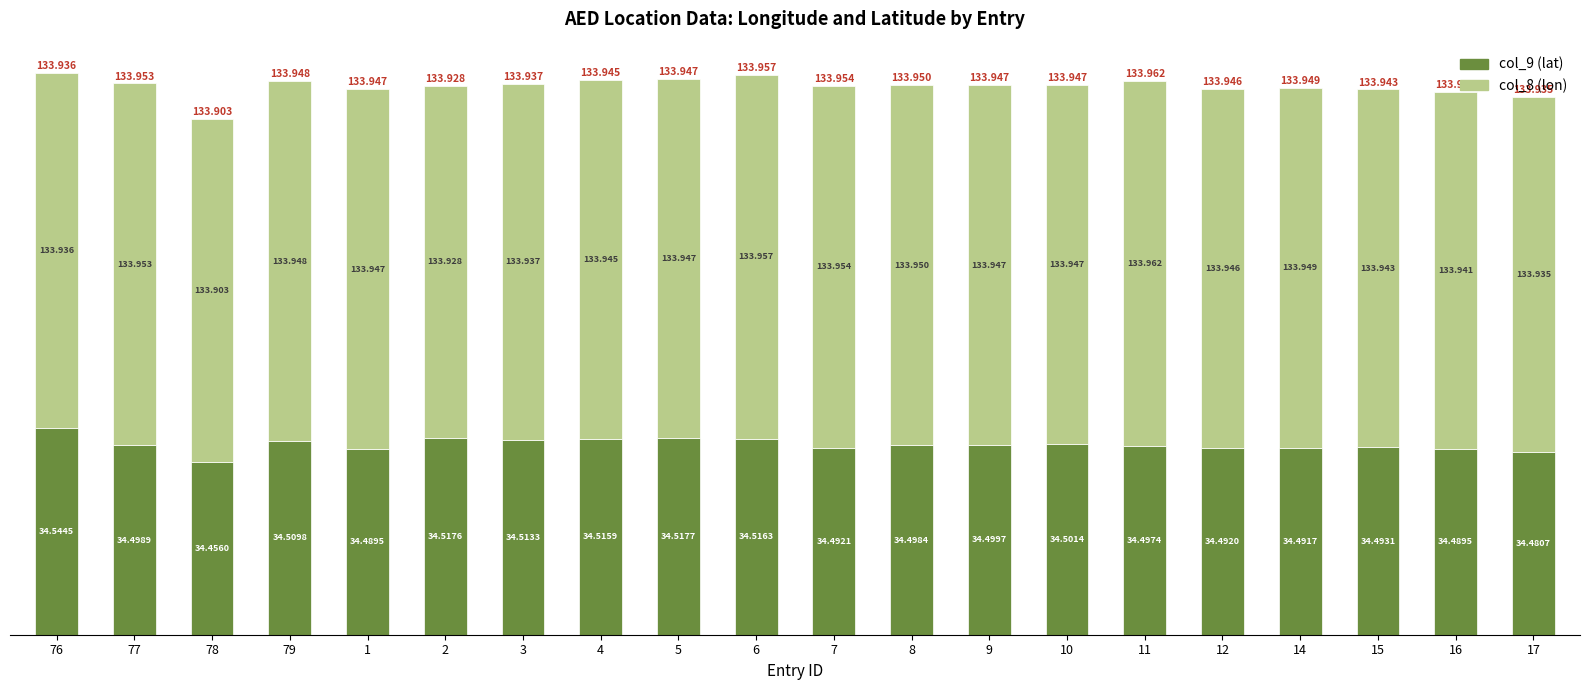

The col_8 (lon fractional) series shows 1.4 at 78. True or false?

False